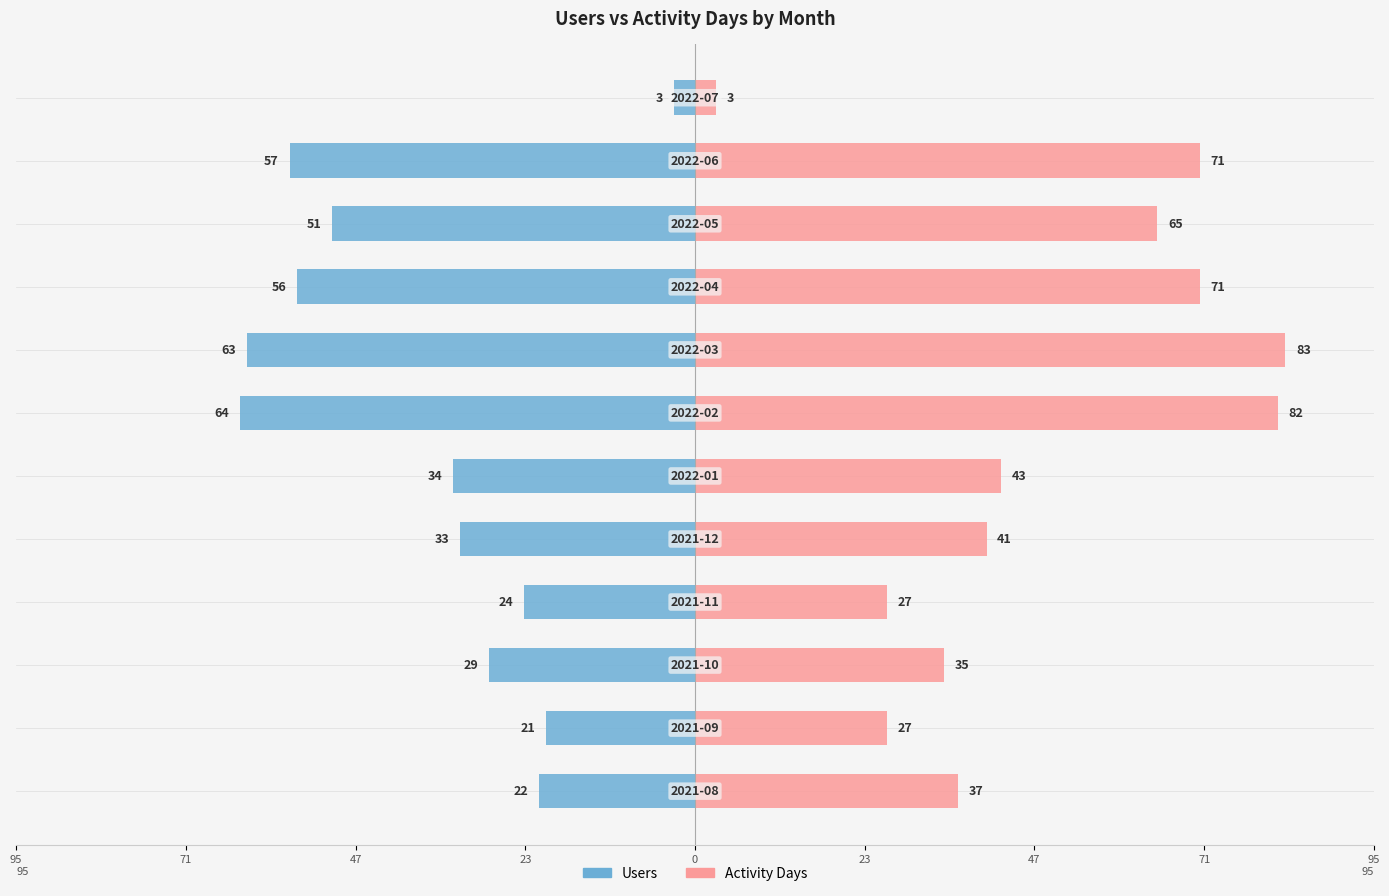

What is the minimum value for Activity Days?

3